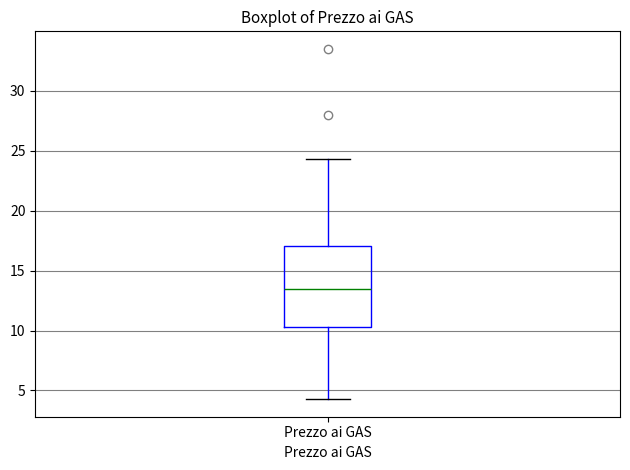

Transcribe this box plot: give where the median line is, the range the box spans, and where the two whiskers end, as read against the y-axis. The values are not printed on the chart, so give them approximately, as read against the axis.

median 13.5, box 10.5 to 17.0, whiskers 4.5 to 24.5